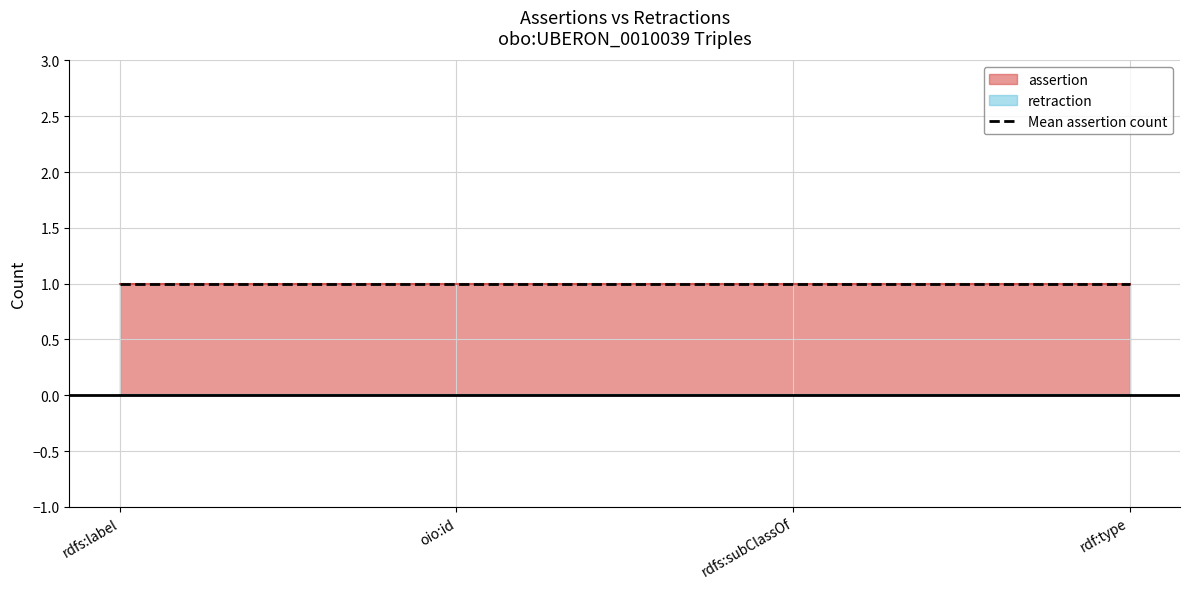

Where is retraction nearest to the value 0?

obo:UBERON_0010039 rdfs:label